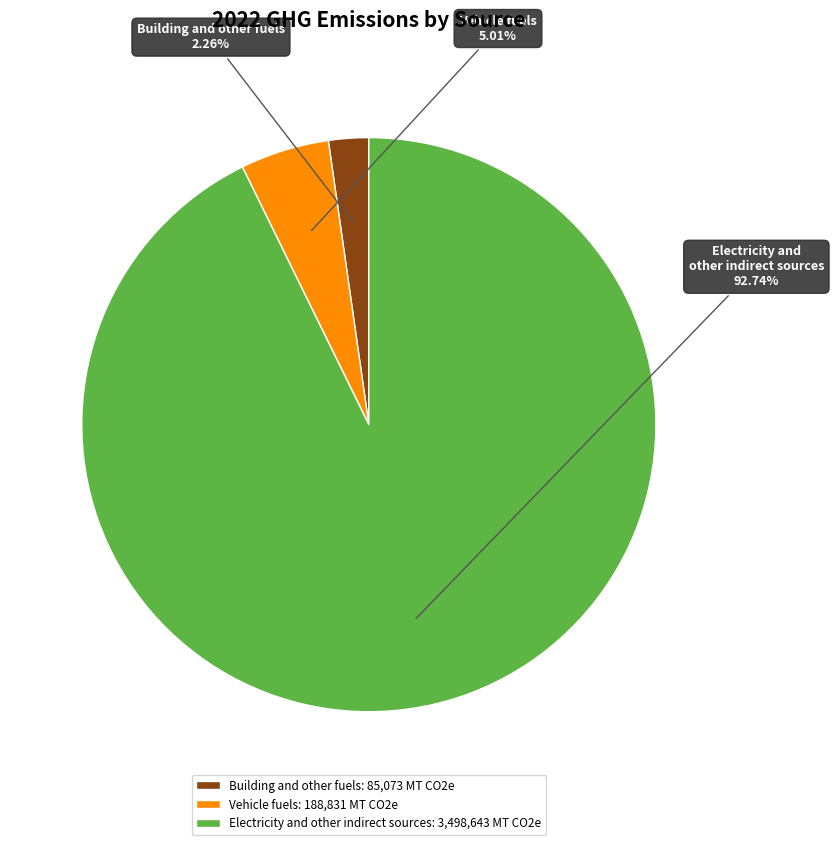

True or false: Building and other fuels accounts for 2% of the total.

True